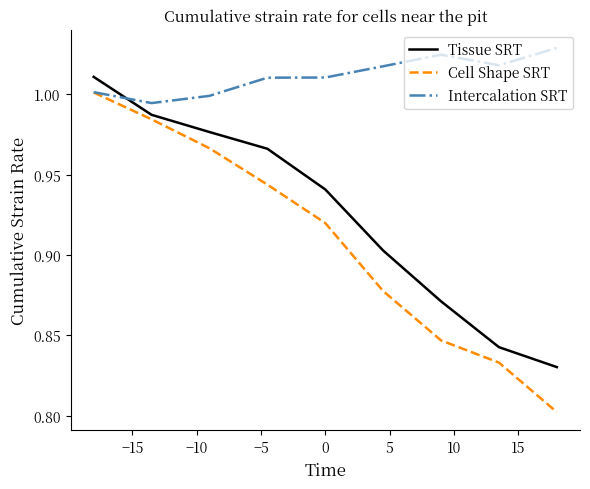

Which series has the widest spread of values?

Cell Shape SRT